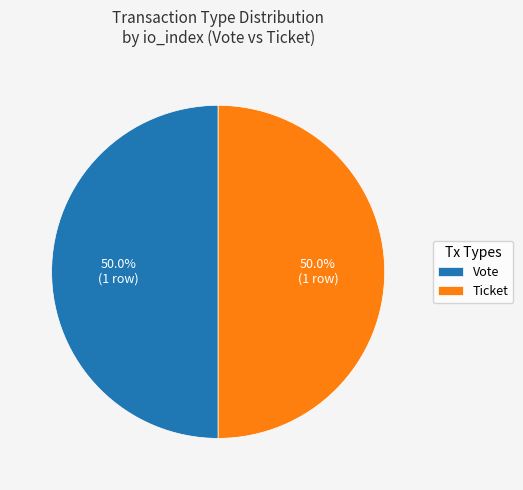

Do Ticket and Vote together represent more than half of the pie?

Yes